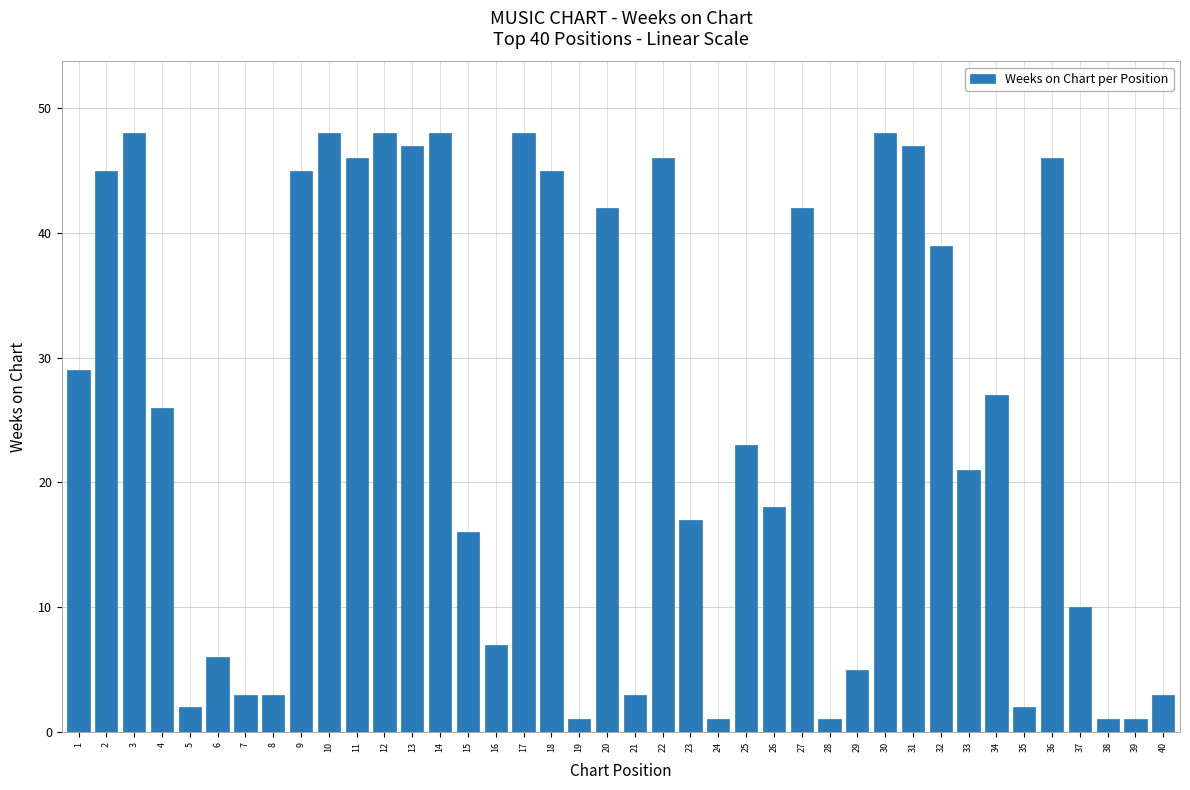

What is the sum of all values?

1004